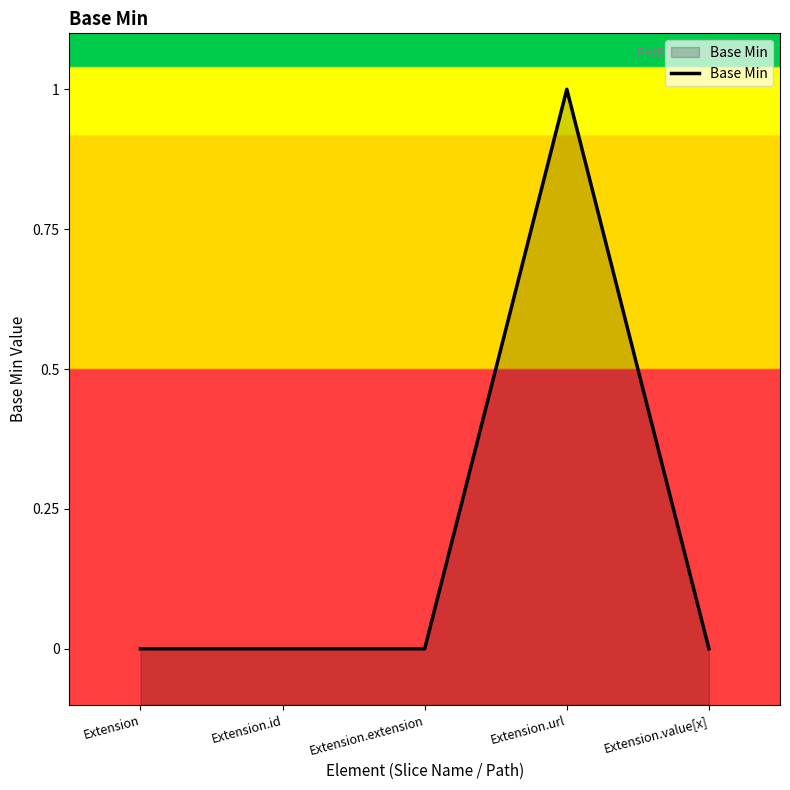

What is the sum of the values at Extension.url and Extension.value[x]?

1